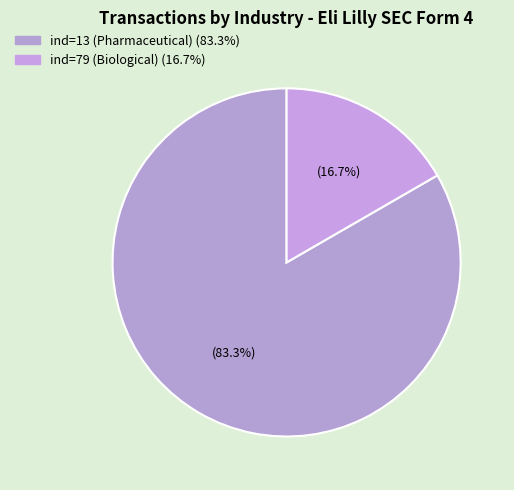

How many segments does this pie chart have?

2